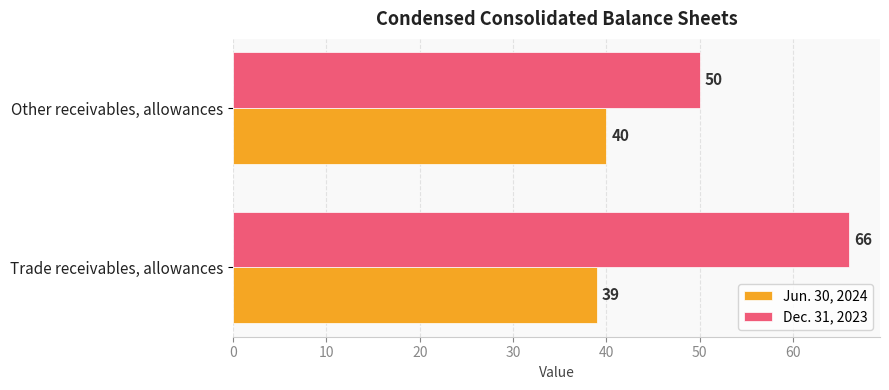

Count the Jun. 30, 2024 values in the range 39 to 40.

2